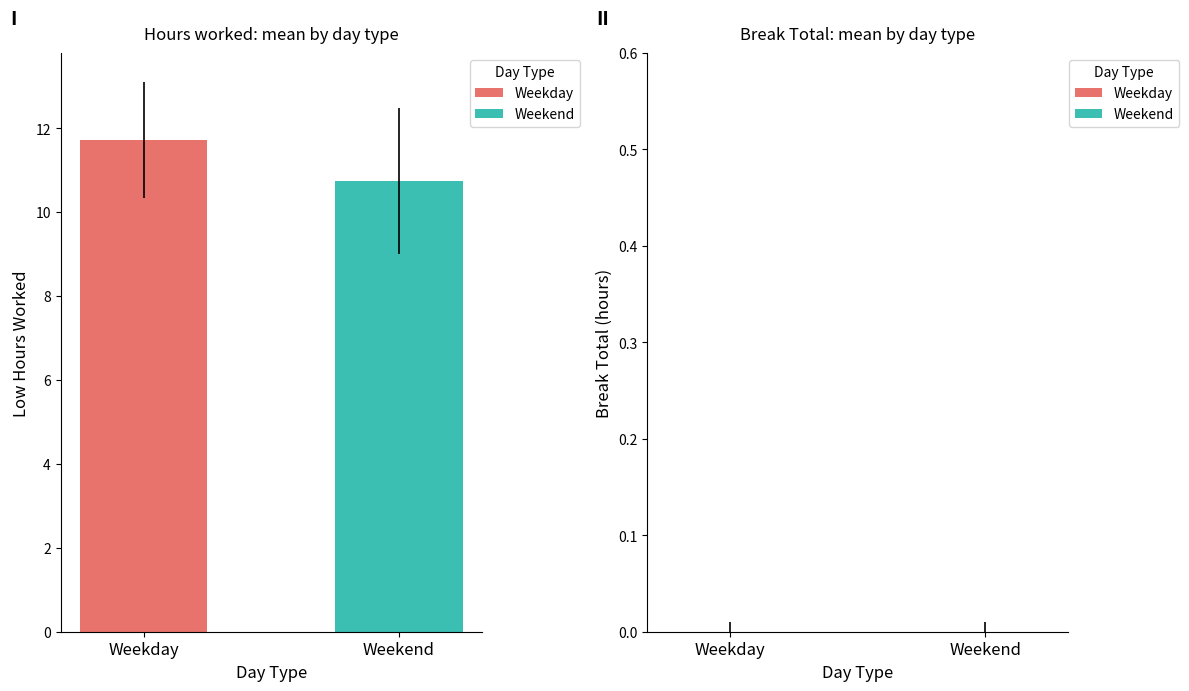

Rank the categories by value from highest to lowest.

Weekday, Weekend